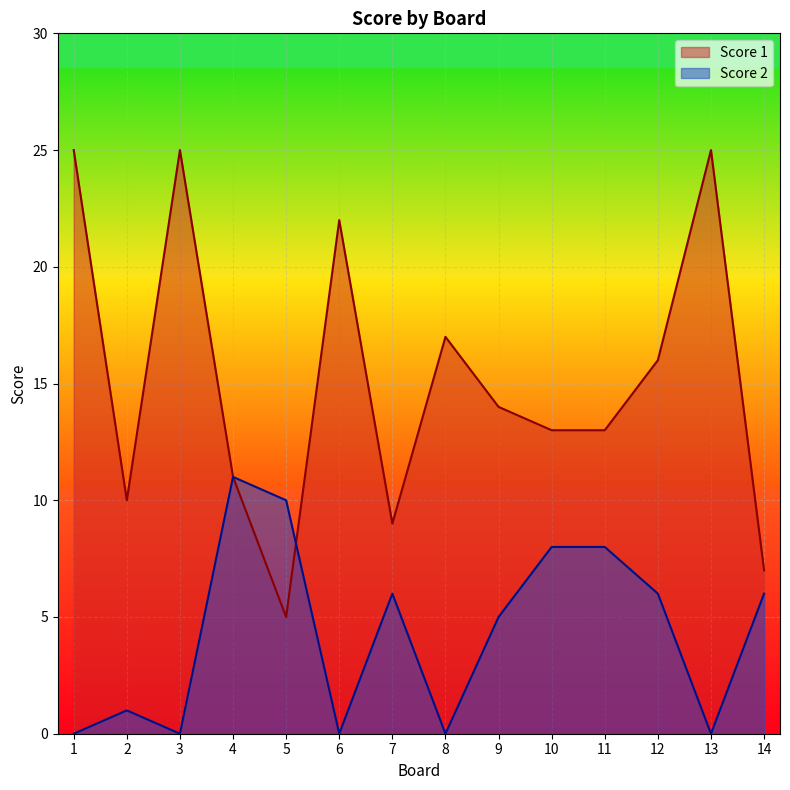

True or false: Score 2 has more than 0 points higher than both neighbors.

True